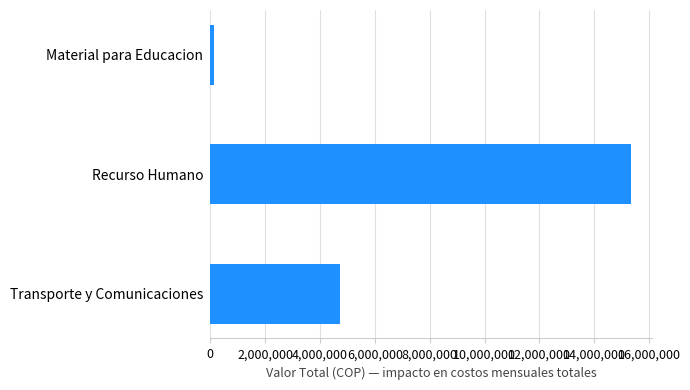

What is the label of the 2nd bar from the bottom?

Recurso Humano